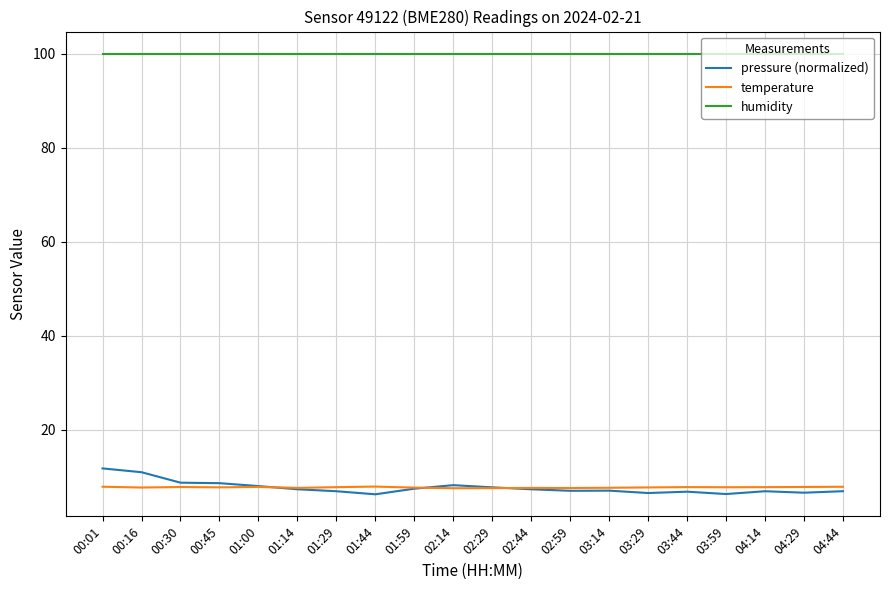

True or false: humidity and temperature intersect in this chart.

False